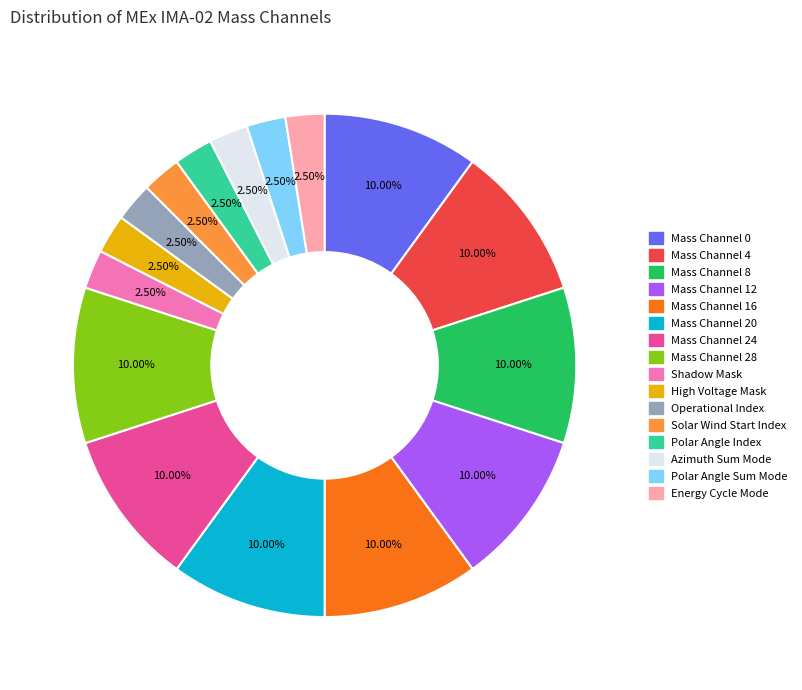

Is there any slice that represents more than half of the pie?

No